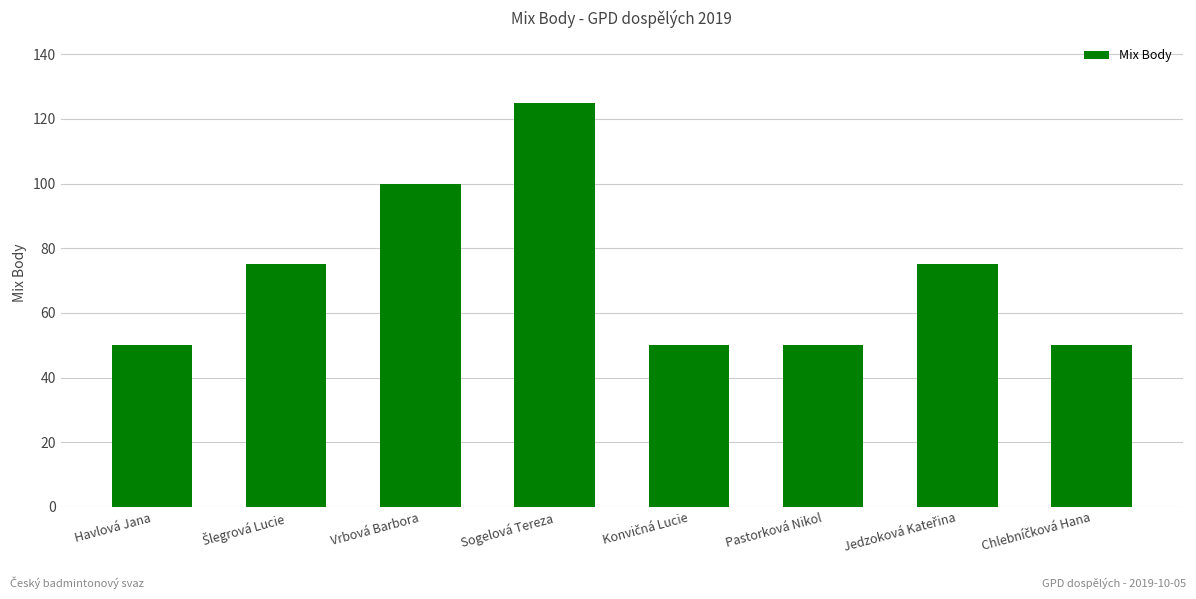

Count the number of data series in this chart.

1